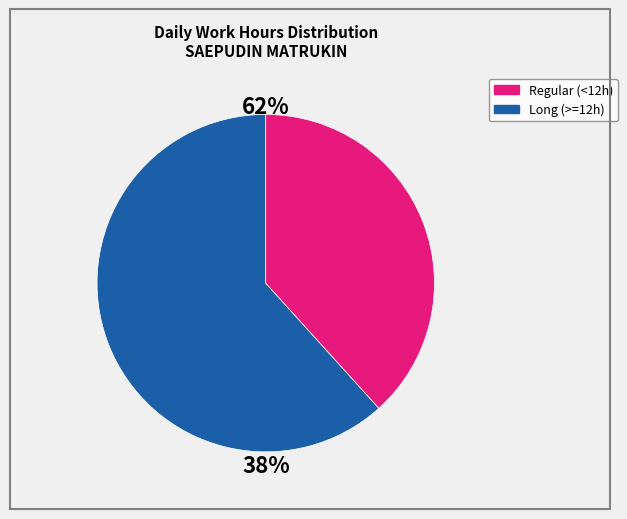

The 13-Sun slice represents 12% of the pie. True or false?

False